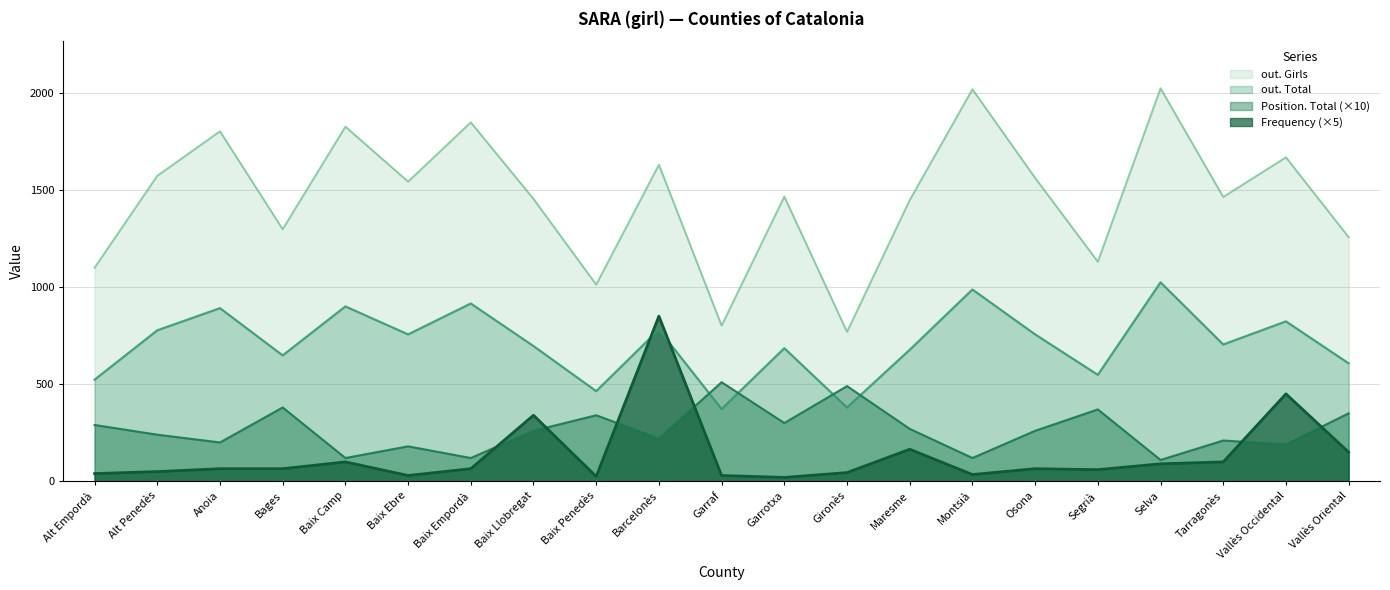

Where do out. Total and Position. Total first cross each other?

Barcelonès and Garraf